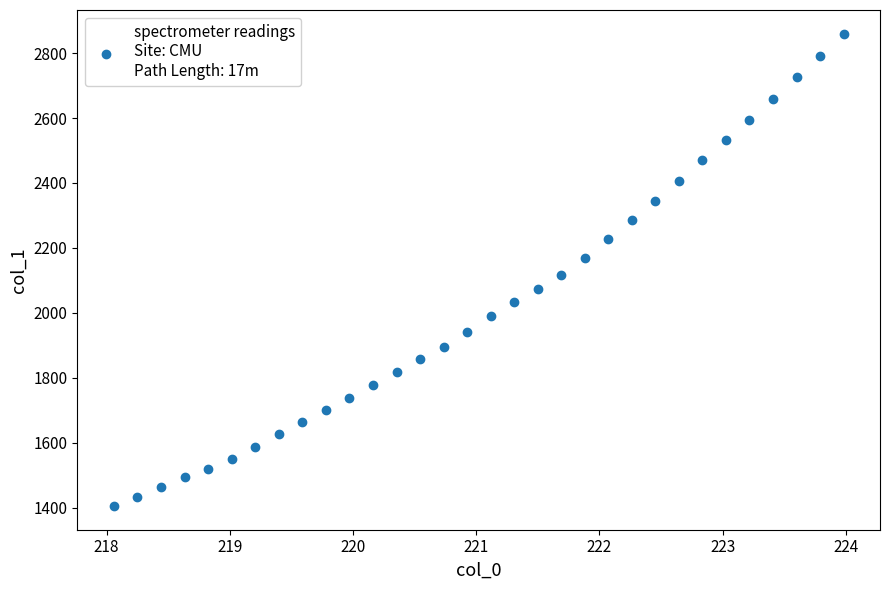

What is the range of Y values (max minus min)?

1454.7